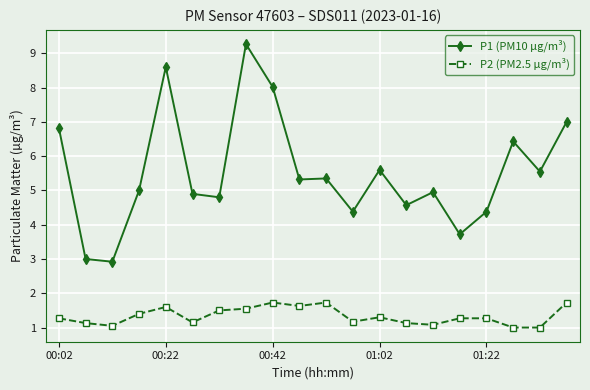

Does the chart display data point markers on the line(s)?

Yes